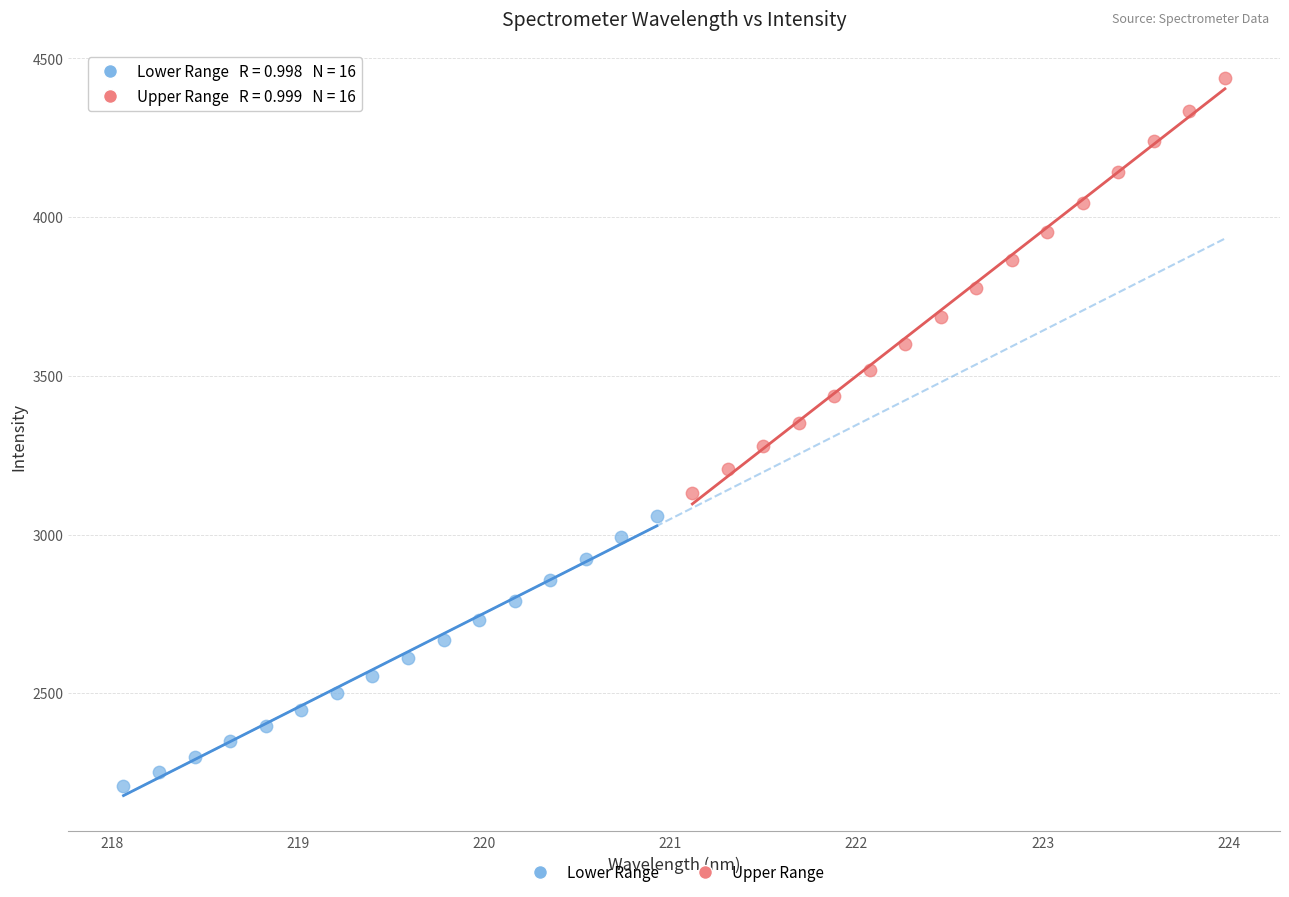

Which series has the widest spread of Y values?

Upper Range